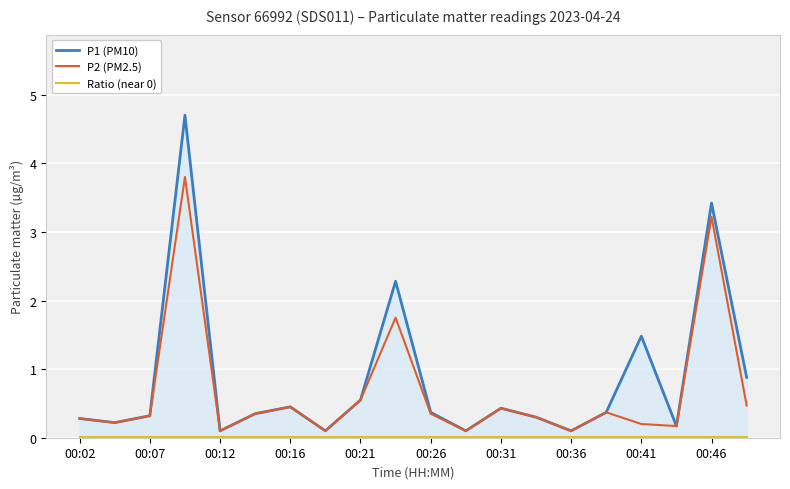

Which series has the largest range (max minus min)?

P1 (PM10)